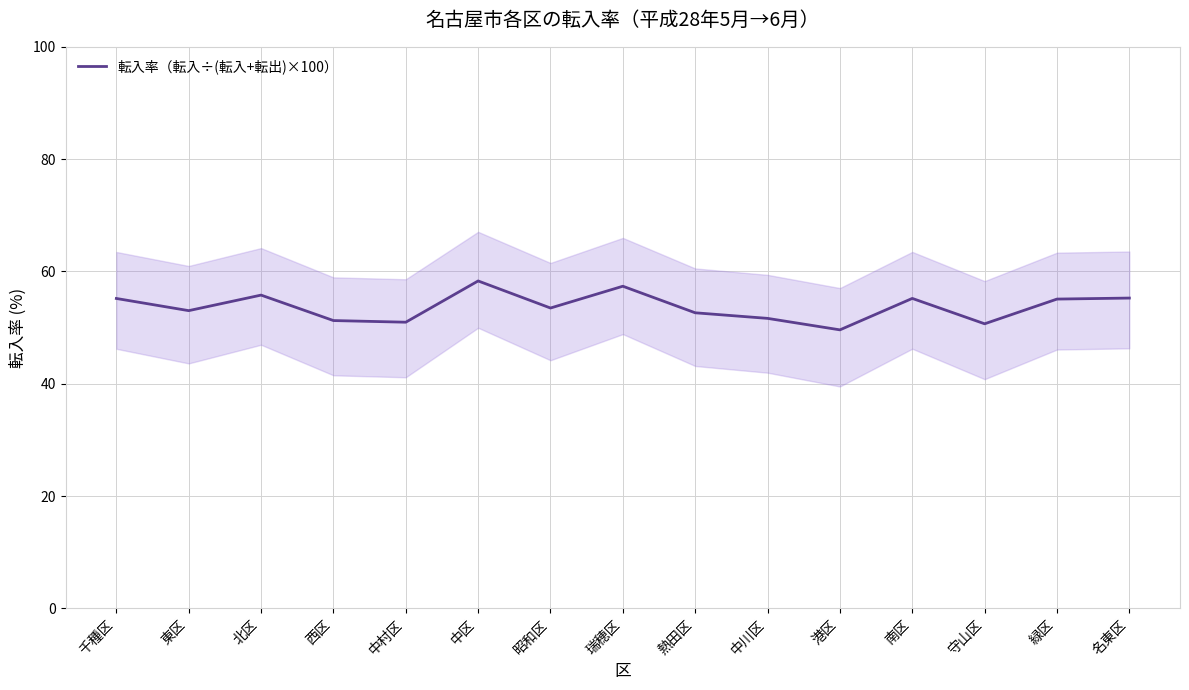

Which category has the highest value across all series?

中区